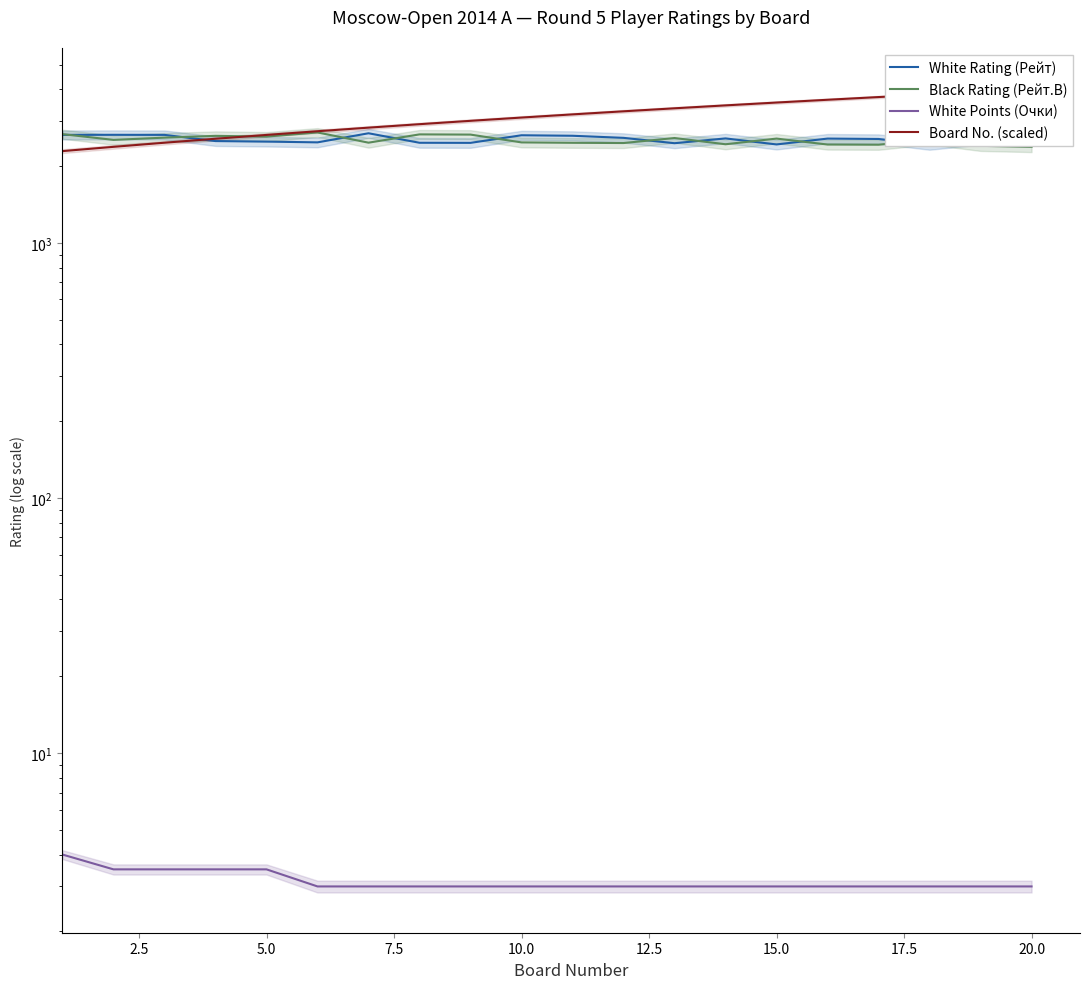

Is it true that Board No. (scaled) equals 1650.1 at 5.0?

False